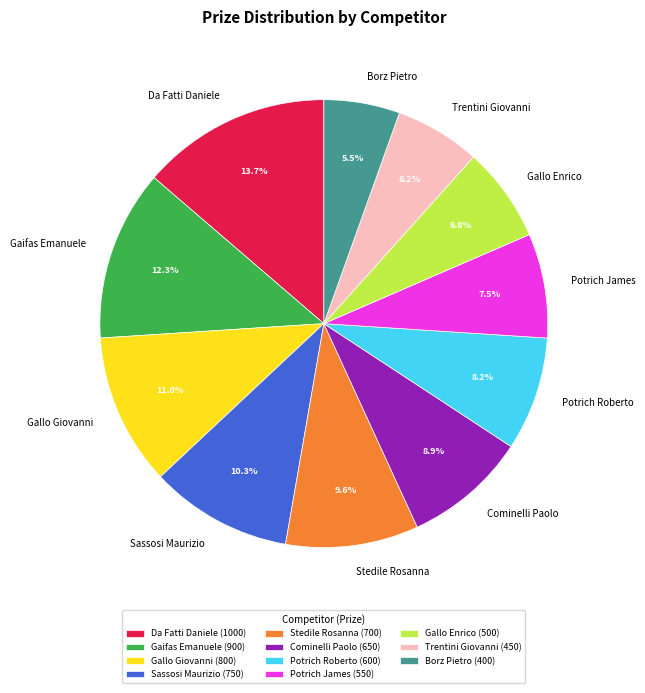

To the nearest percent, what percentage of the pie is Gallo Enrico?

7%